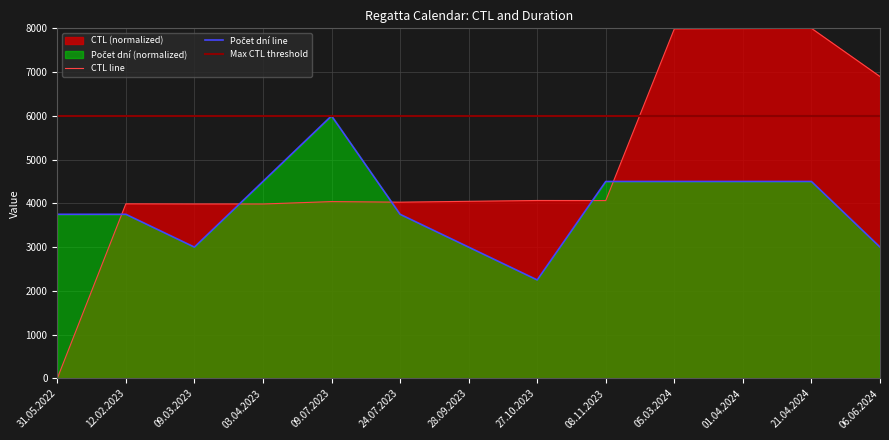

The Pocet dni series shows 3750.0 at 24.07.2023. True or false?

True